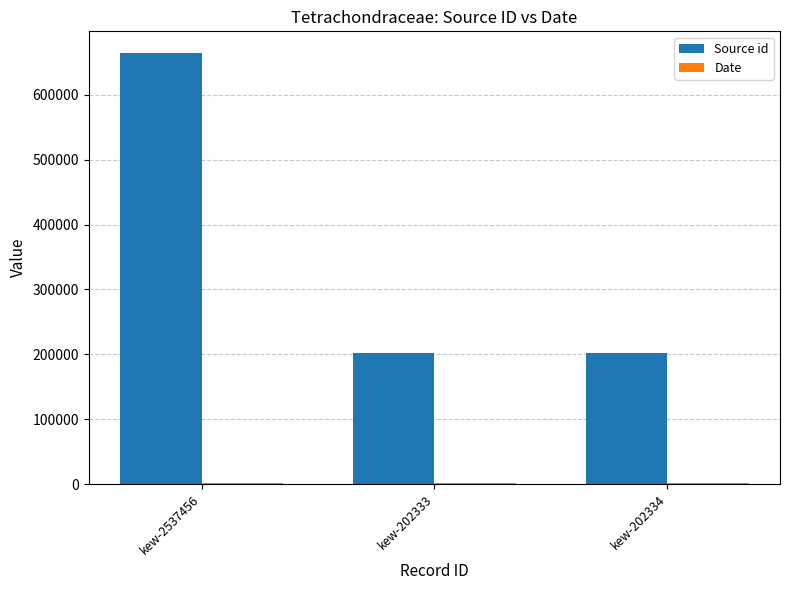

How many groups of bars are there?

3